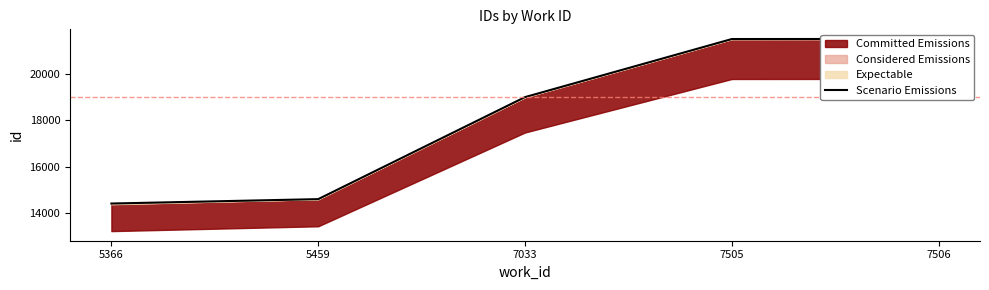

The value at 7033 is 18992. True or false?

True